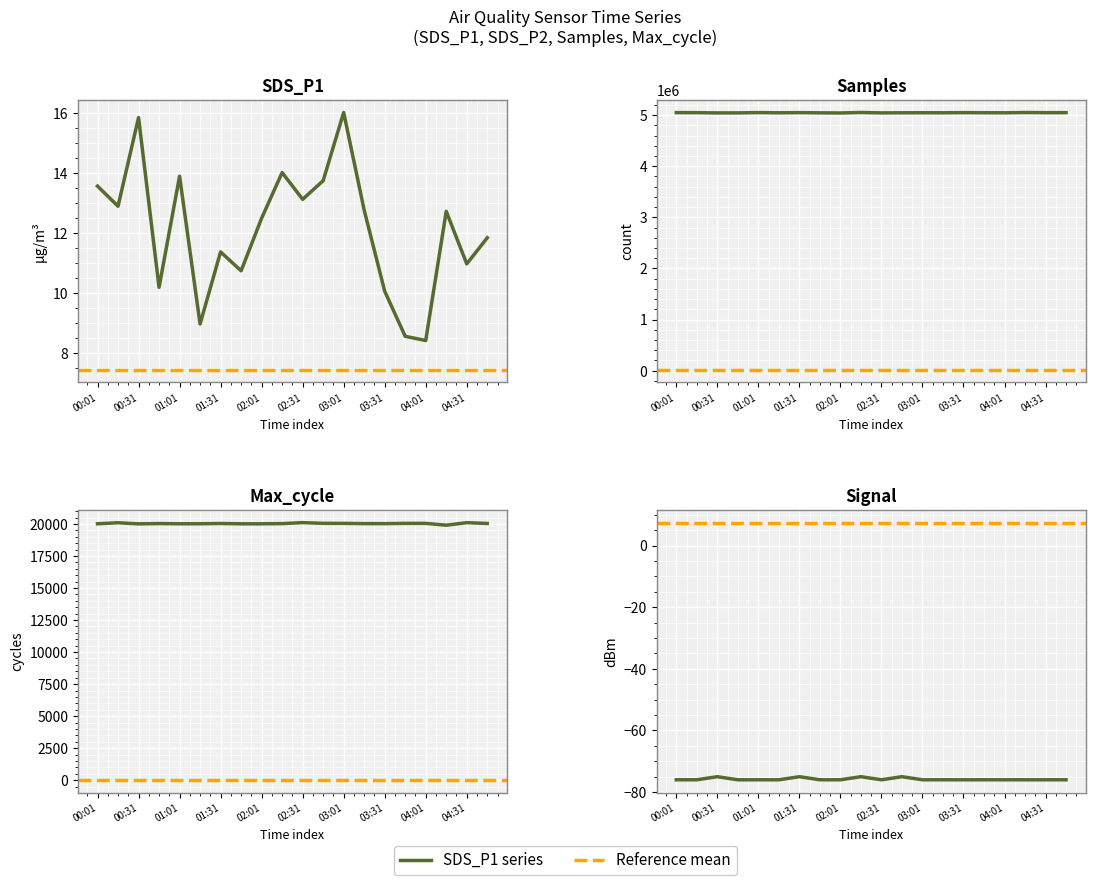

True or false: Signal and Max_cycle intersect in this chart.

False